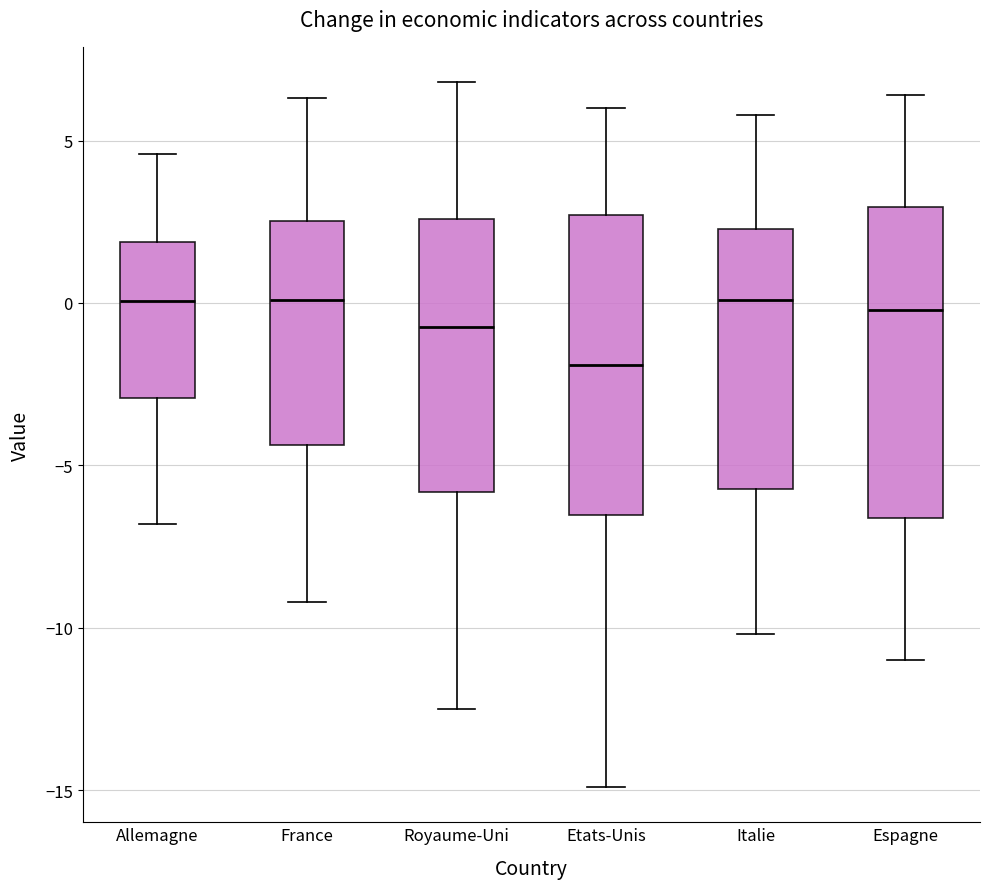

Reading left to right, transcribe this box plot: for each box, give where its median line is, the range the box spans, and where its two whiskers end, as read against the y-axis. The values are not printed on the chart, so give them approximately, as read against the axis.

Allemagne: median 0.0, box -3.0 to 2.0, whiskers -7.0 to 4.5
France: median 0.0, box -4.5 to 2.5, whiskers -9.0 to 6.5
Royaume-Uni: median -0.5, box -6.0 to 2.5, whiskers -12.5 to 7.0
Etats-Unis: median -2.0, box -6.5 to 2.5, whiskers -15.0 to 6.0
Italie: median 0.0, box -5.5 to 2.5, whiskers -10.0 to 6.0
Espagne: median 0.0, box -6.5 to 3.0, whiskers -11.0 to 6.5